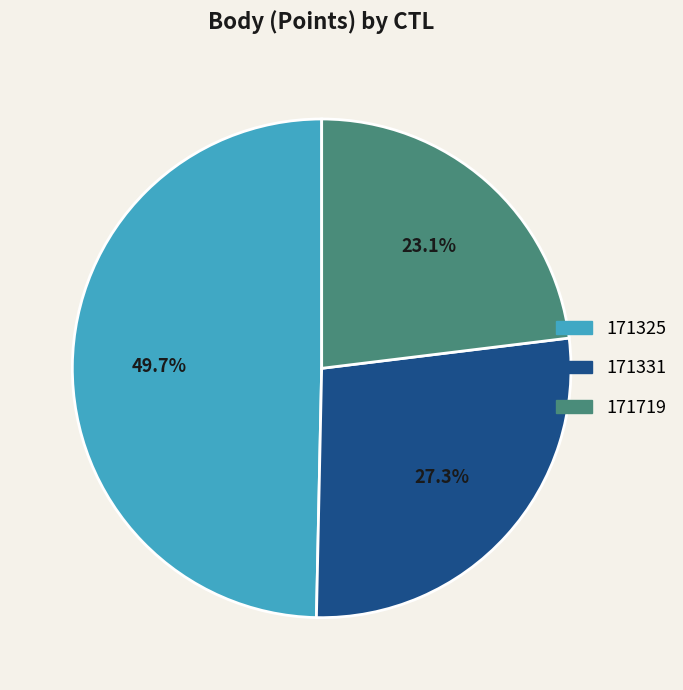

Does any single category account for the majority?

No